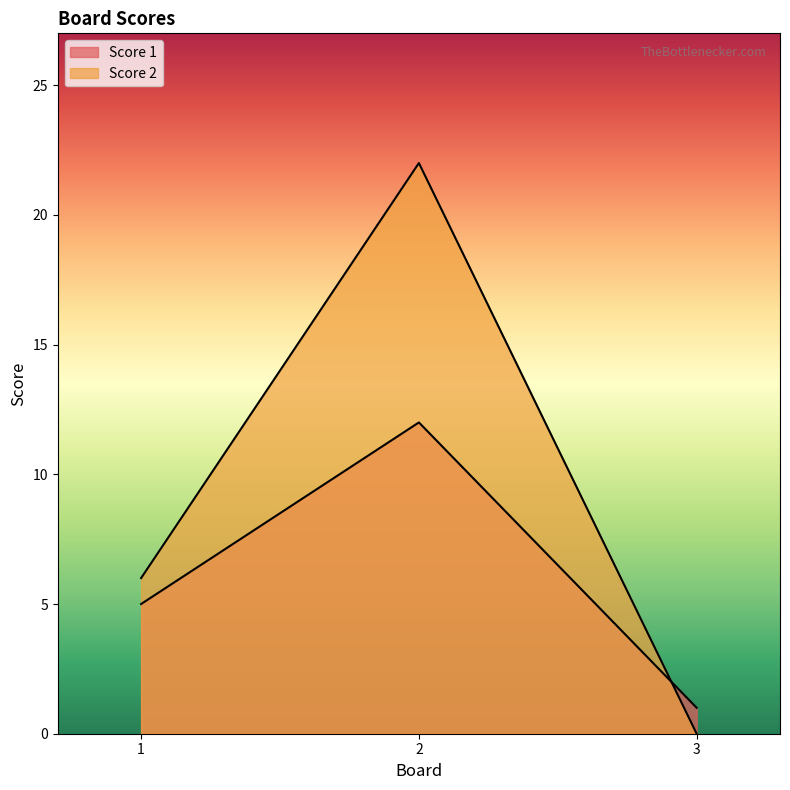

What is the value of the Score 2 point at the 1st from the left?

6